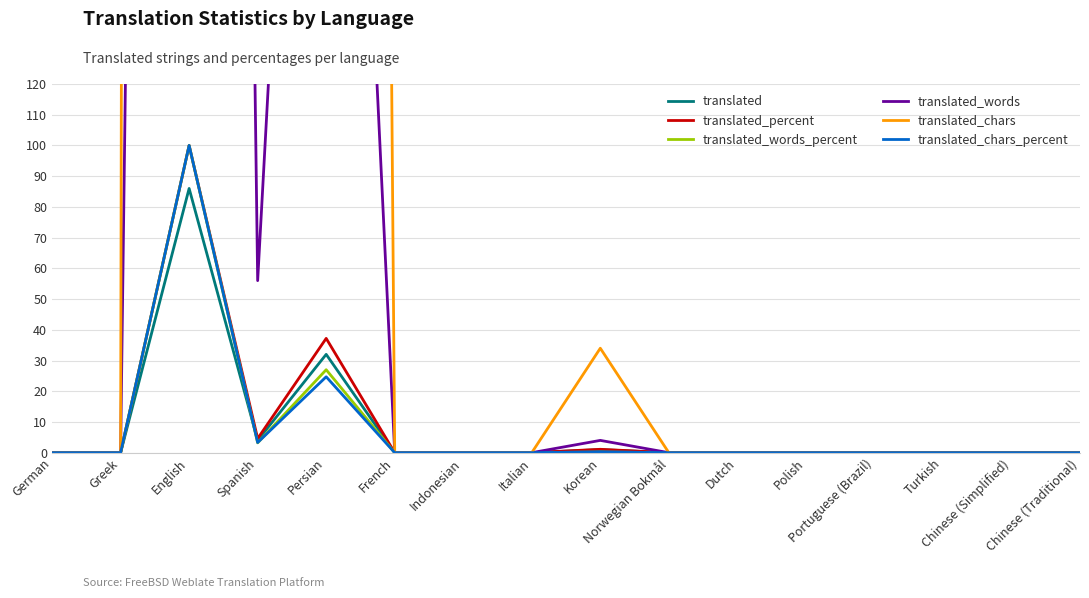

What is the total value across all series at Persian?

3298.9